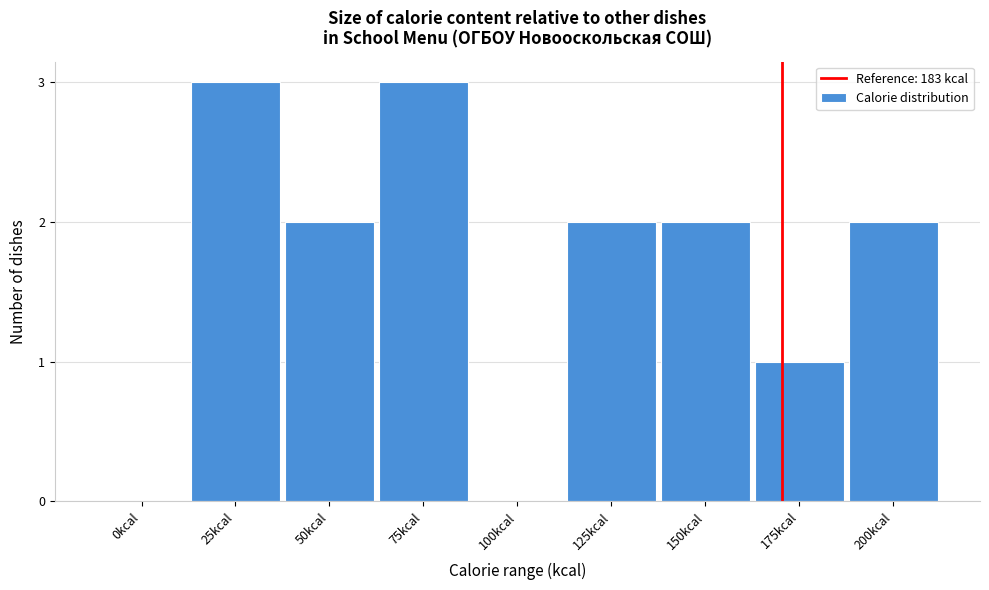

Reading left to right, what are all the values shown in this chart?

0kcal=0	25kcal=3	50kcal=2	75kcal=3	100kcal=0	125kcal=2	150kcal=2	175kcal=1	200kcal=2